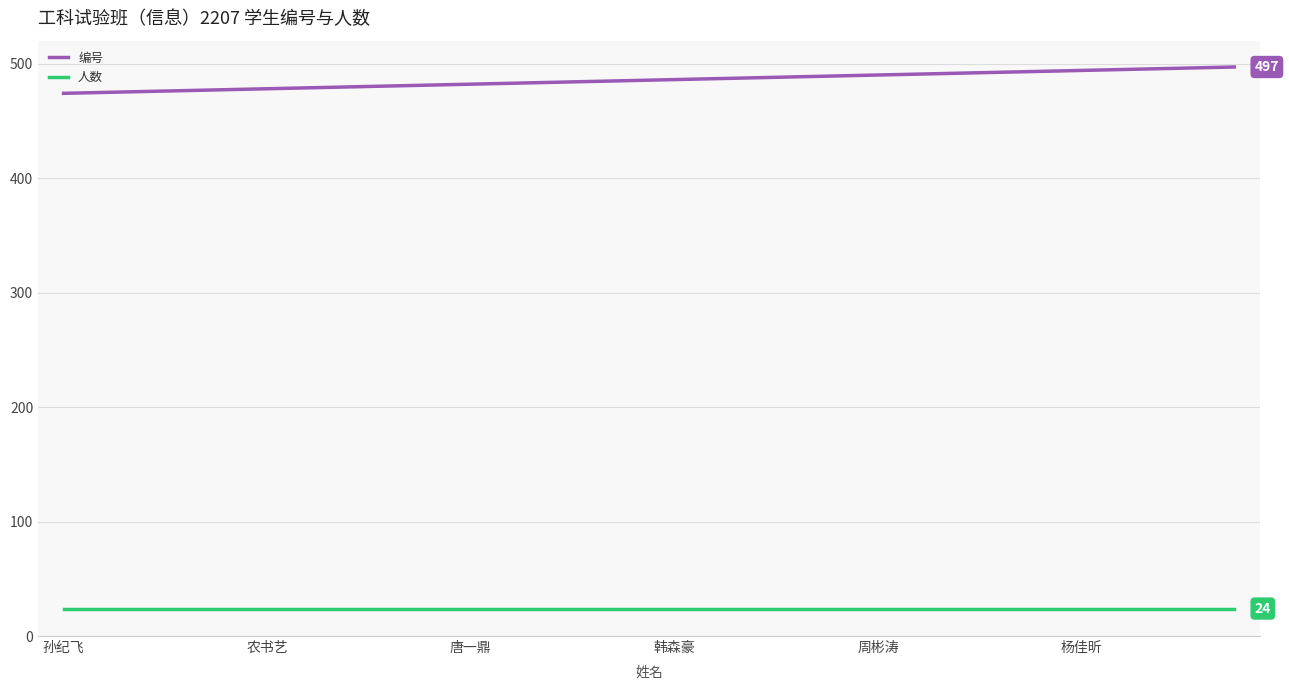

What is the difference between the maximum and minimum values in the 编号 series?

23